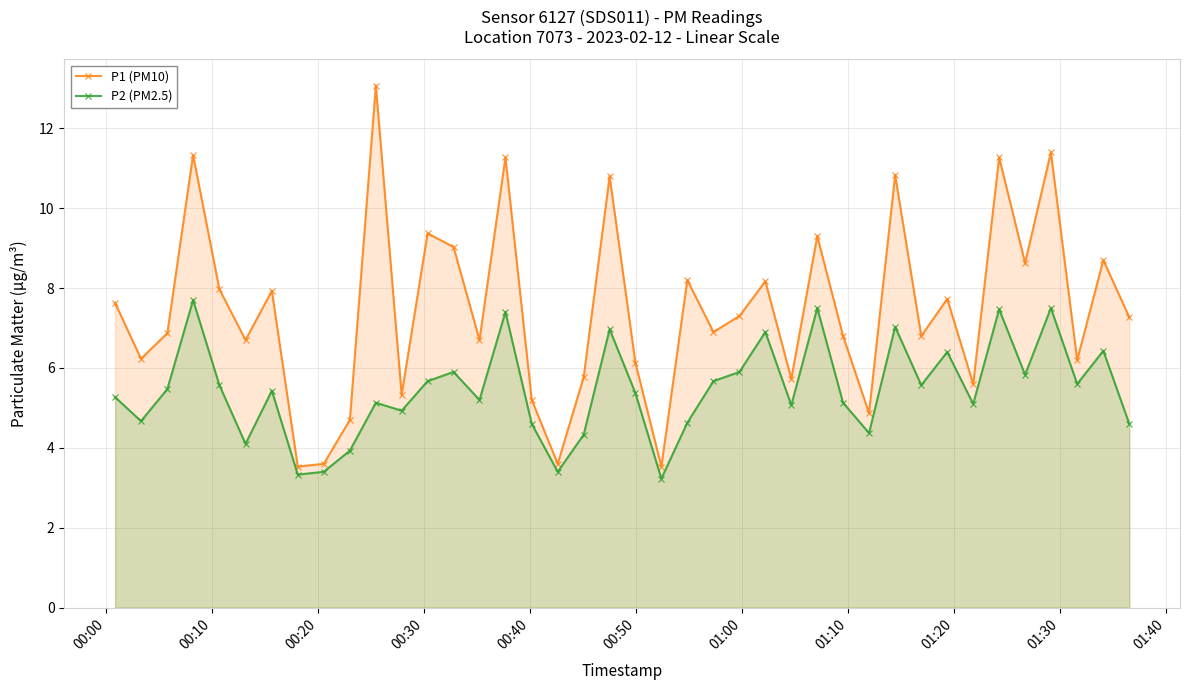

What is the highest value of the P1 (PM10) series?

13.1